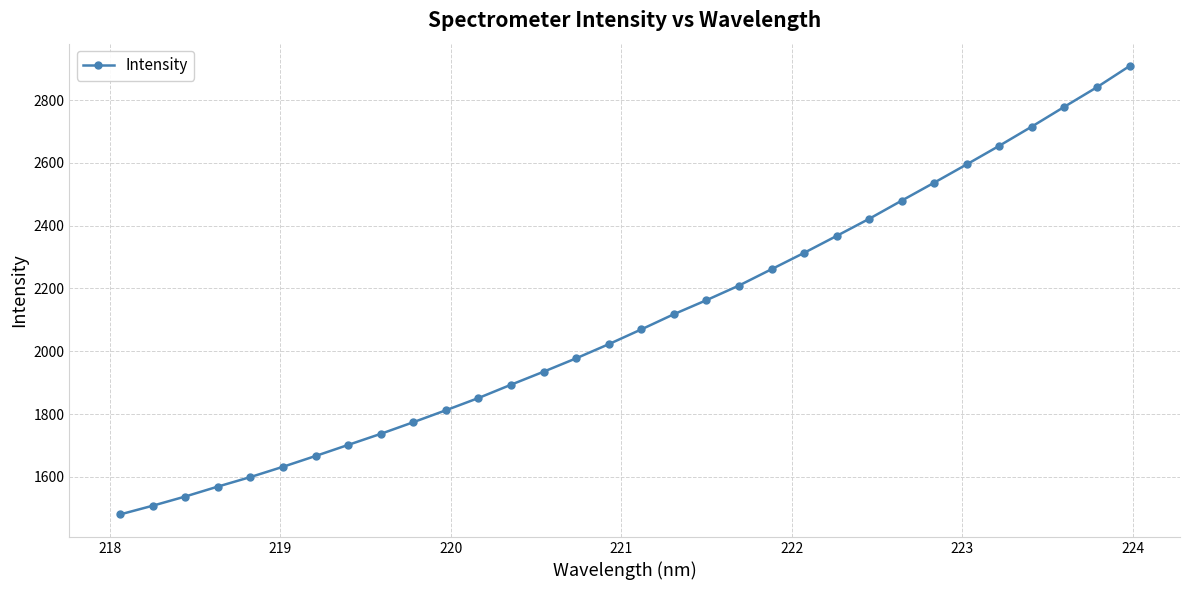

What is the sum of all values?

67134.0